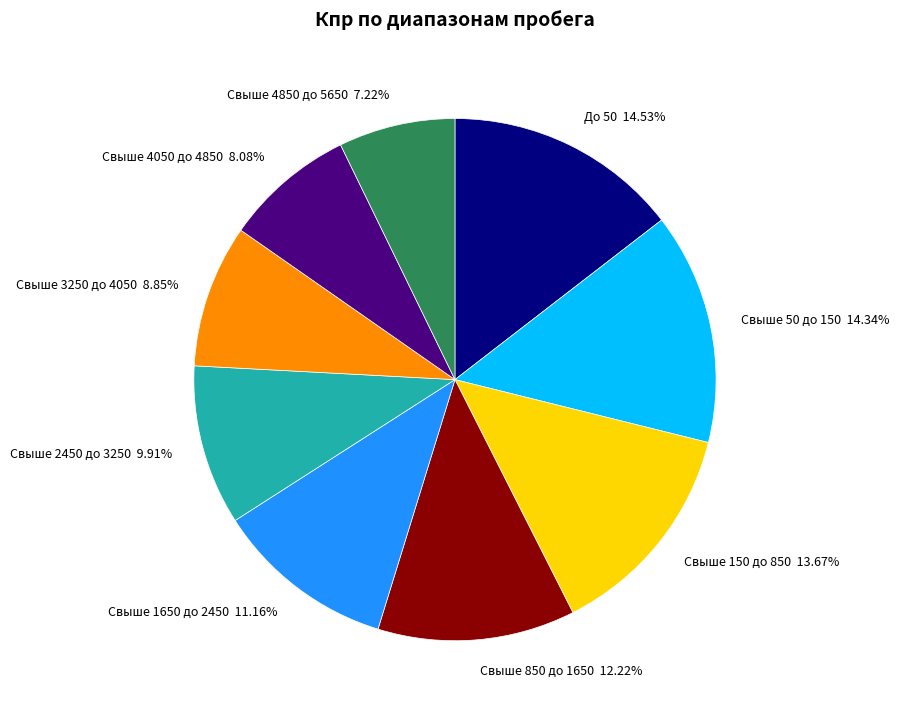

What is the smallest slice in the pie chart?

Свыше 4850 до 5650